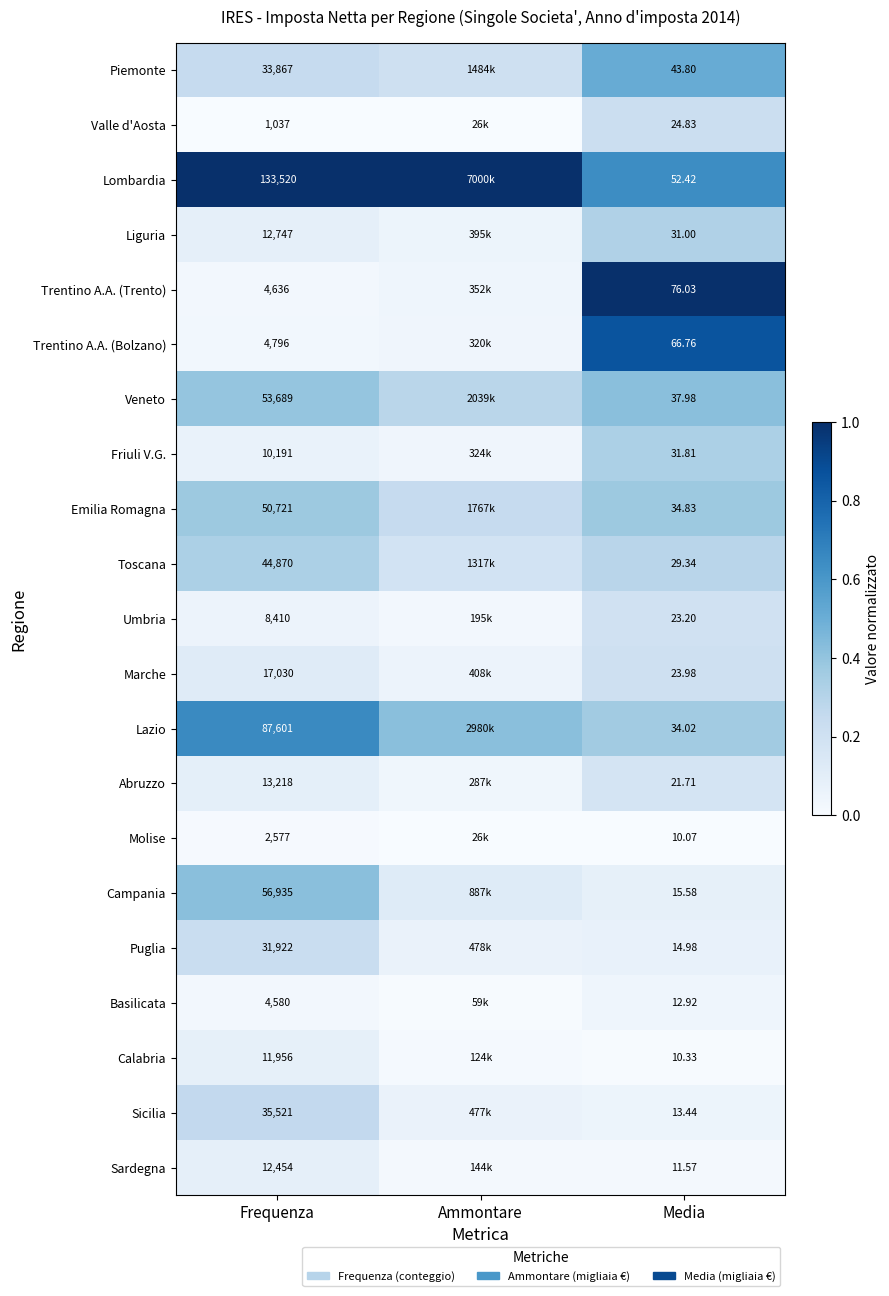

The Molise series shows 0.0 at Frequenza. True or false?

False